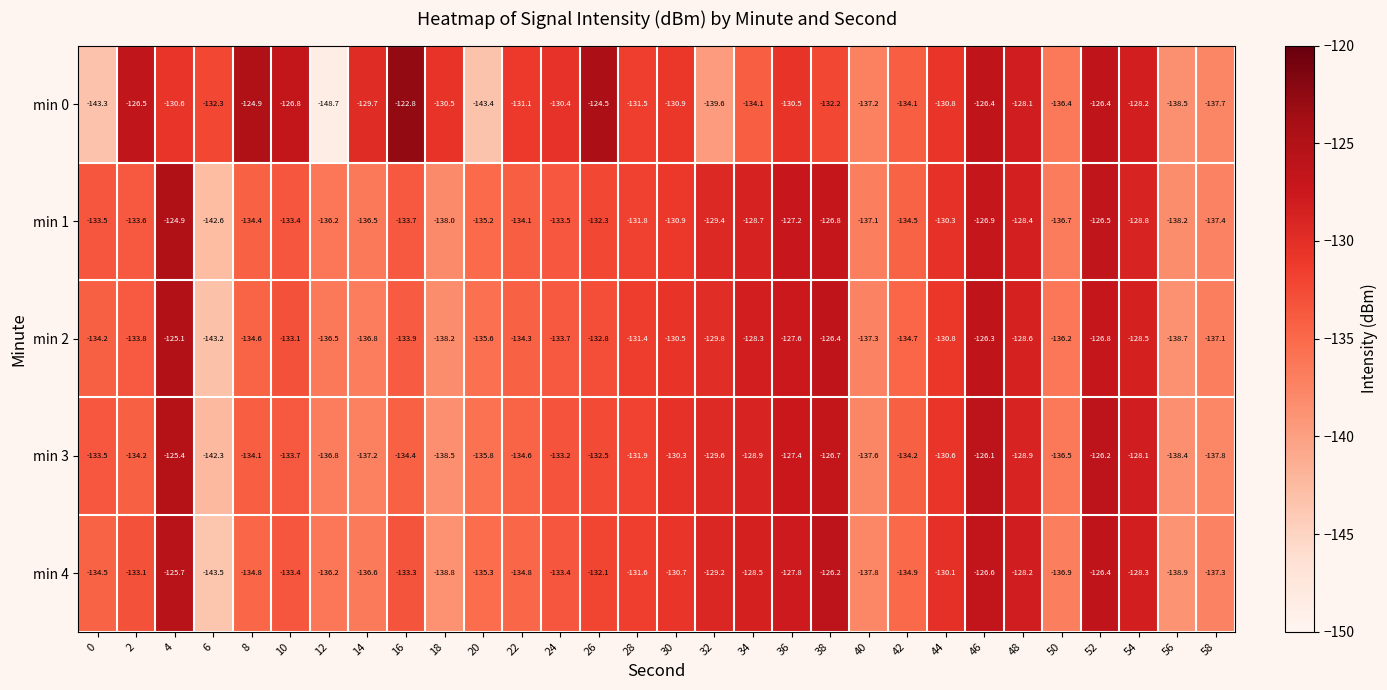

Rank the series by their maximum value, from lowest to highest.

min 4, min 3, min 2, min 1, min 0